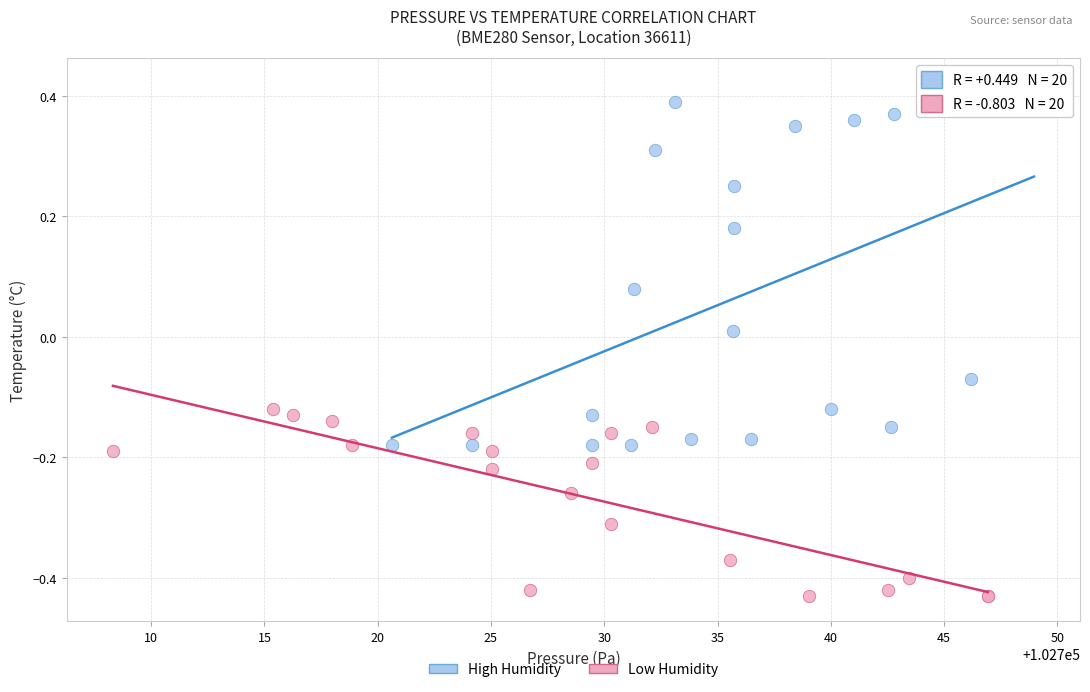

Which series reaches the minimum Y coordinate?

Low Humidity